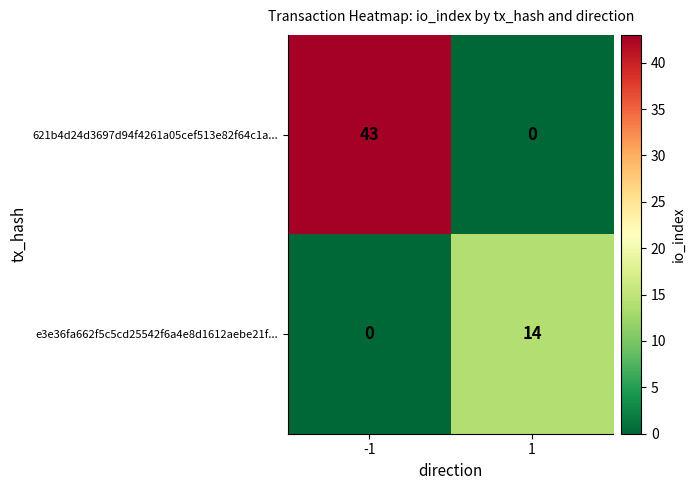

What is the difference between the highest and lowest values at -1?

43